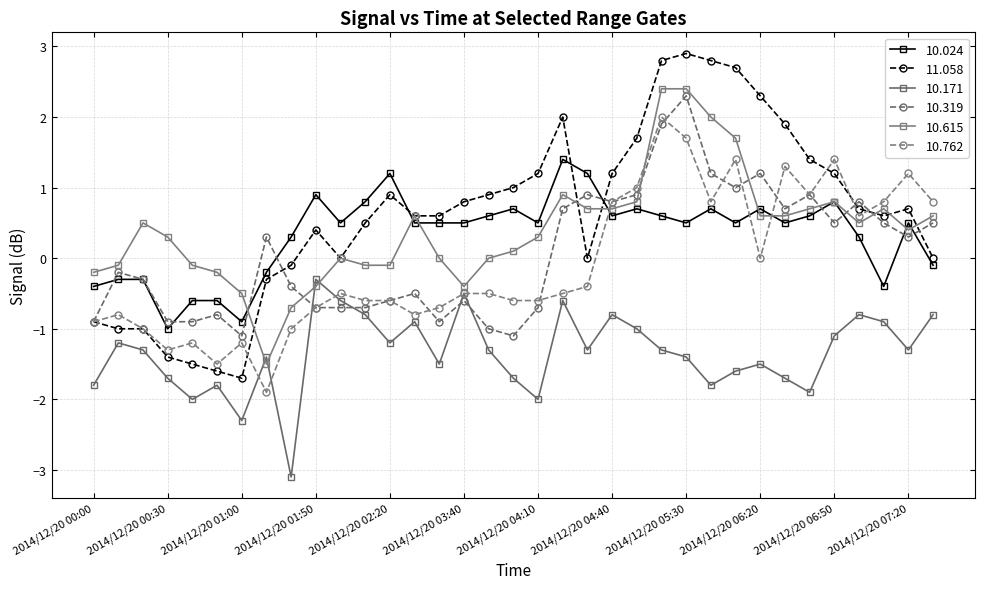

What is the value of the 10.024 point at the 35th from the left?

-0.1